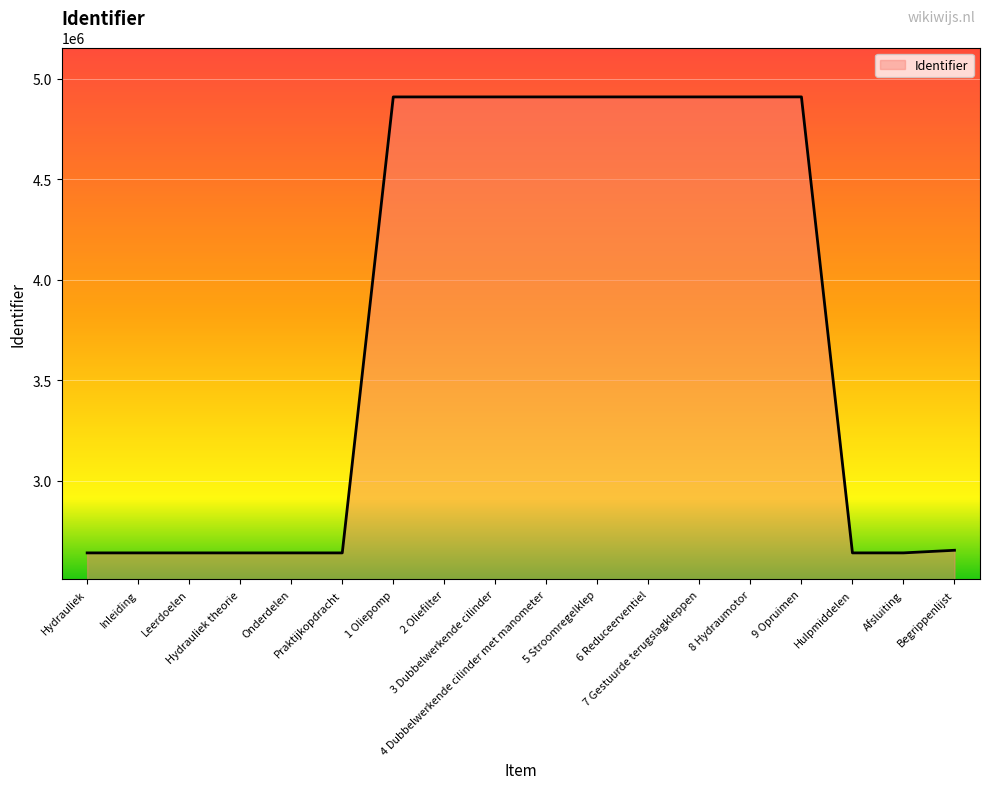

True or false: the data has more than 2 interior local peaks.

True